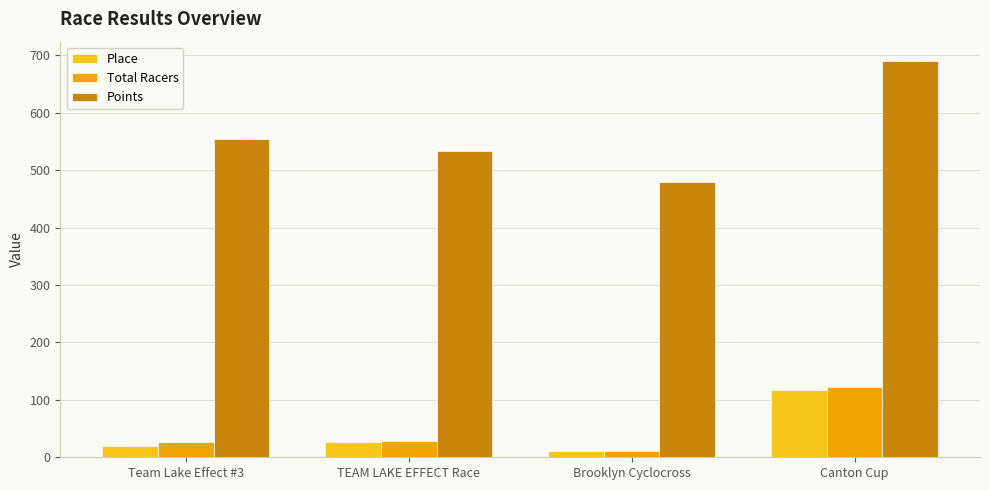

What is the sum of all Total Racers values?

189.0